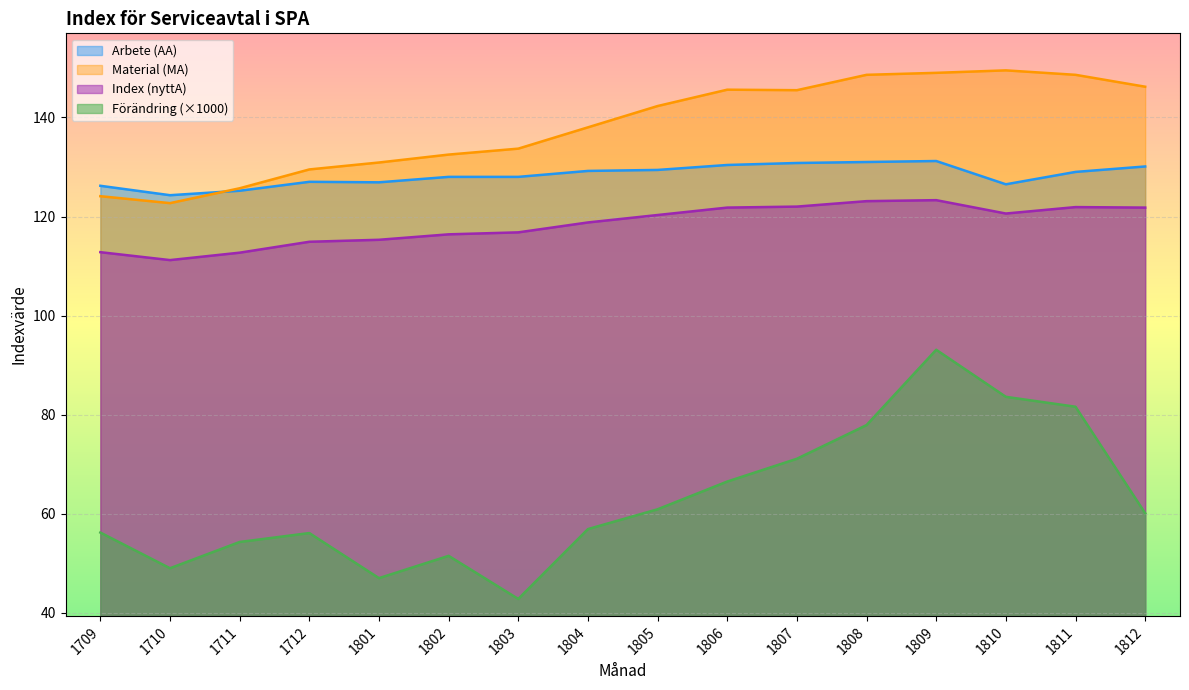

Where is Index (nyttA) nearest to the value 117?

1803